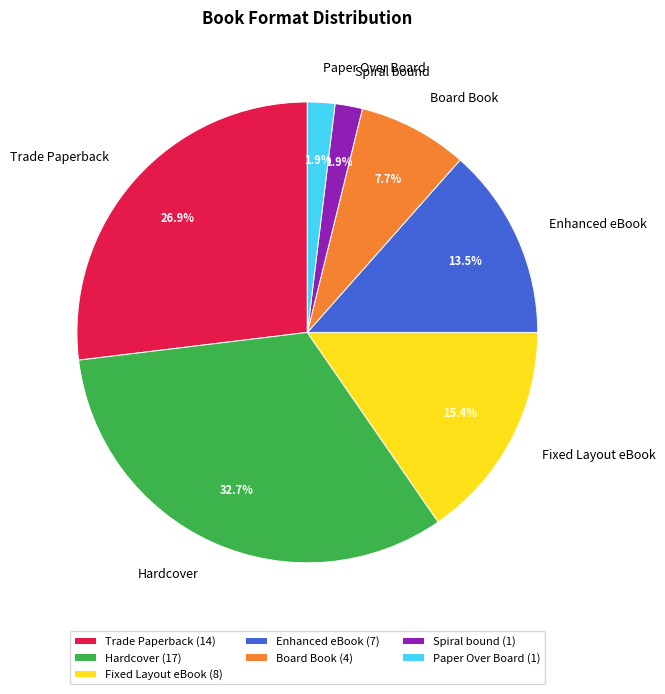

How many slices are in this pie chart?

7